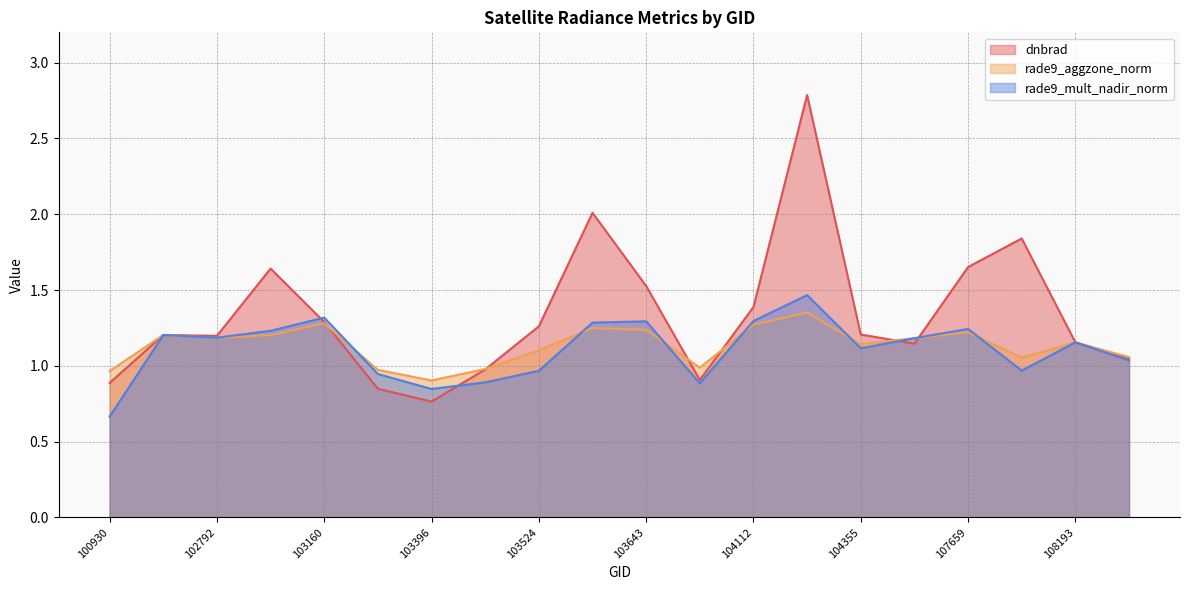

How many lines are shown in the chart?

3